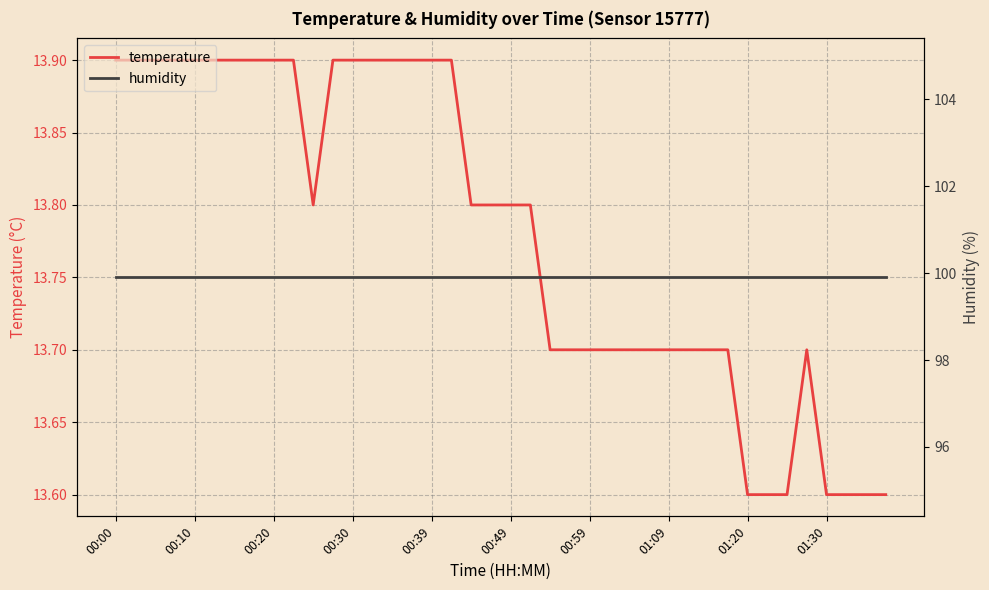

Rank the series by their maximum value, from highest to lowest.

humidity, temperature